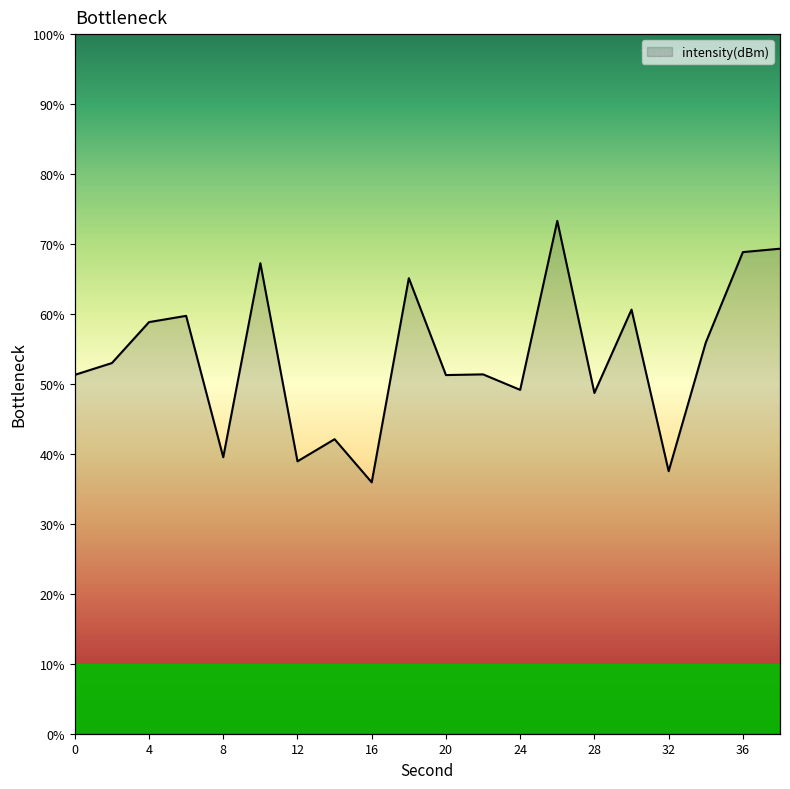

Reading right to left, list all the values displayed in this chart.

38=-111.7	36=-111.7	34=-113.3	32=-115.5	30=-112.7	28=-114.2	26=-111.2	24=-114.1	22=-113.8	20=-113.8	18=-112.2	16=-115.7	14=-114.9	12=-115.3	10=-111.9	8=-115.3	6=-112.8	4=-112.9	2=-113.6	0=-113.8